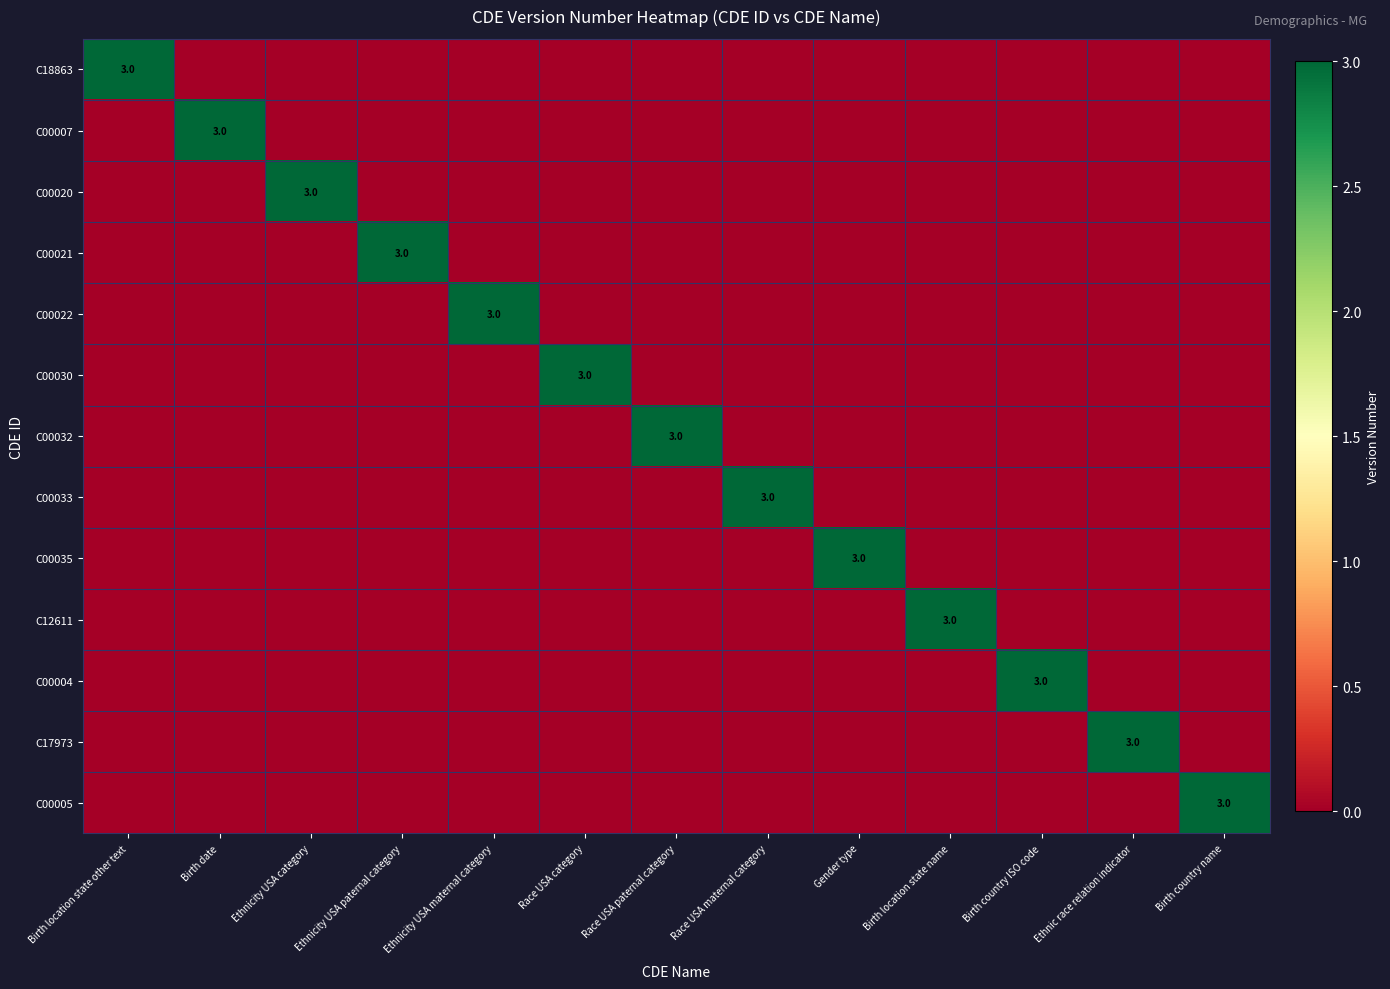

True or false: C12611 has a value of 3 at Birth location state name.

True